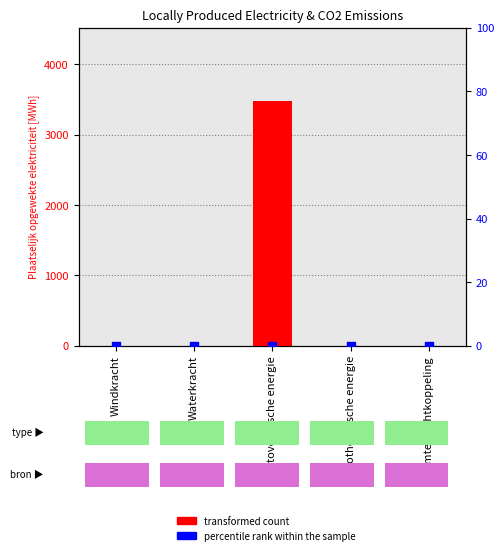

What are all the series names shown in the legend?

transformed count, percentile rank within the sample